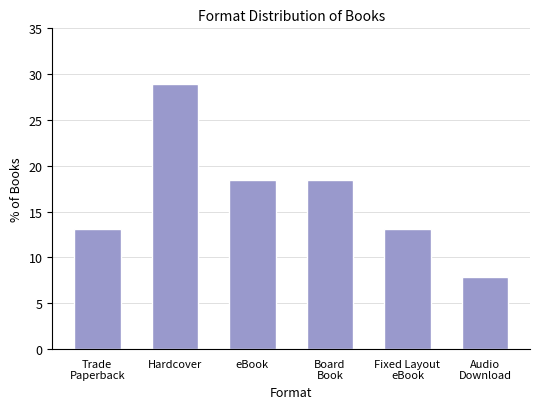

Reading left to right, list all the values displayed in this chart.

13.2	28.9	18.4	18.4	13.2	7.9